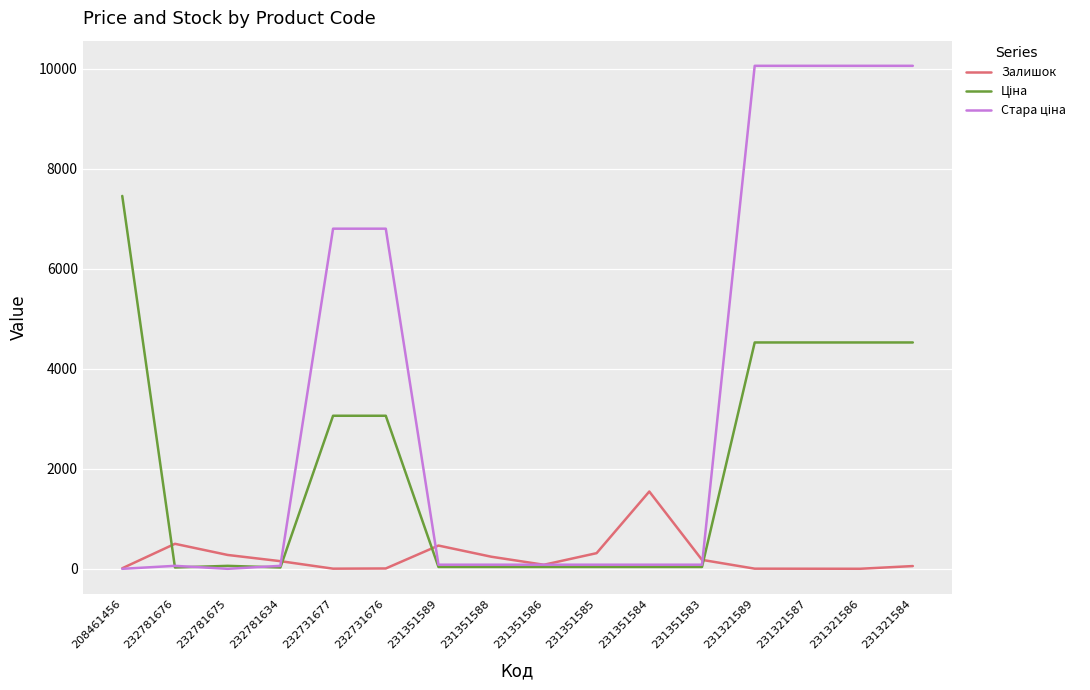

The Залишок series shows 242.0 at 231351588. True or false?

True